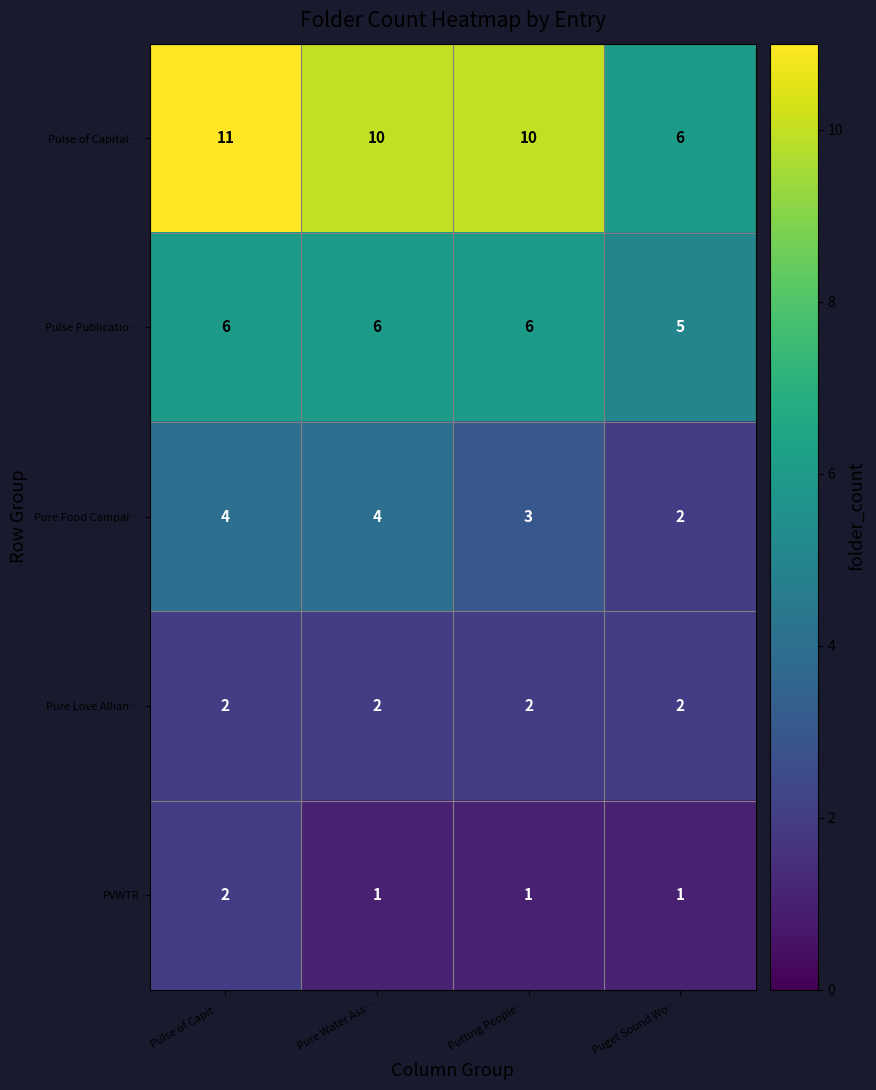

Which series has the largest total across all categories?

Pulse of Capital…